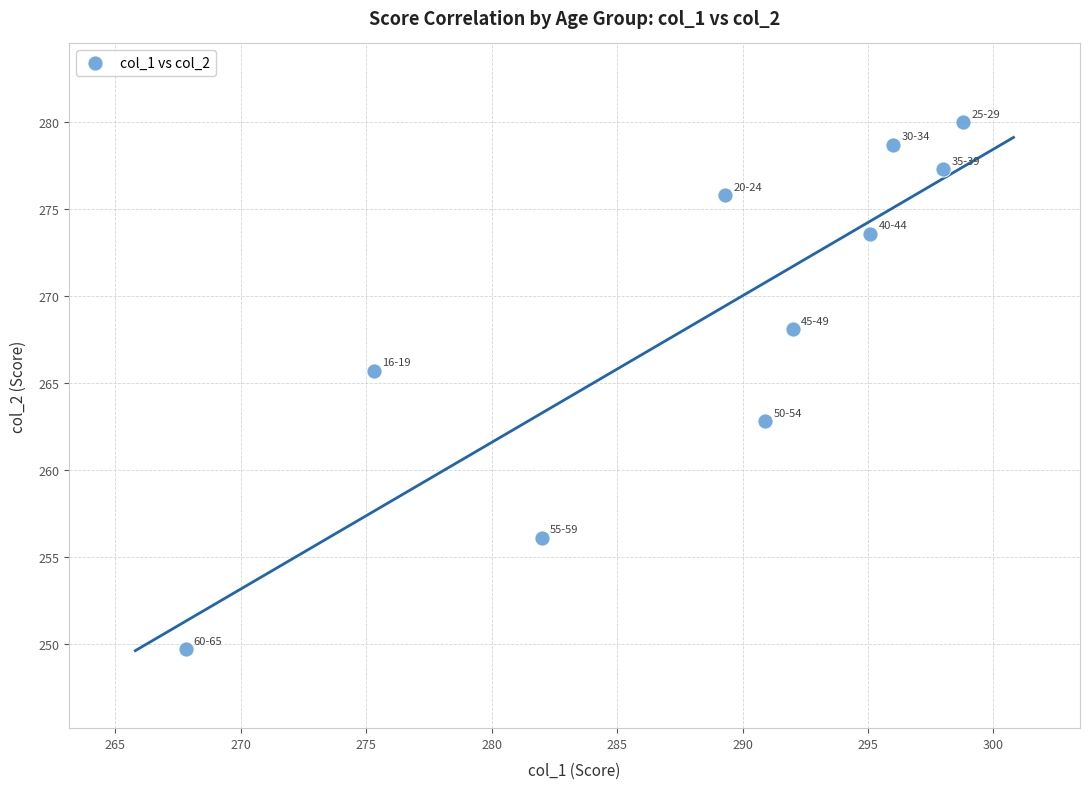

What is the range of X values (max minus min)?

31.0